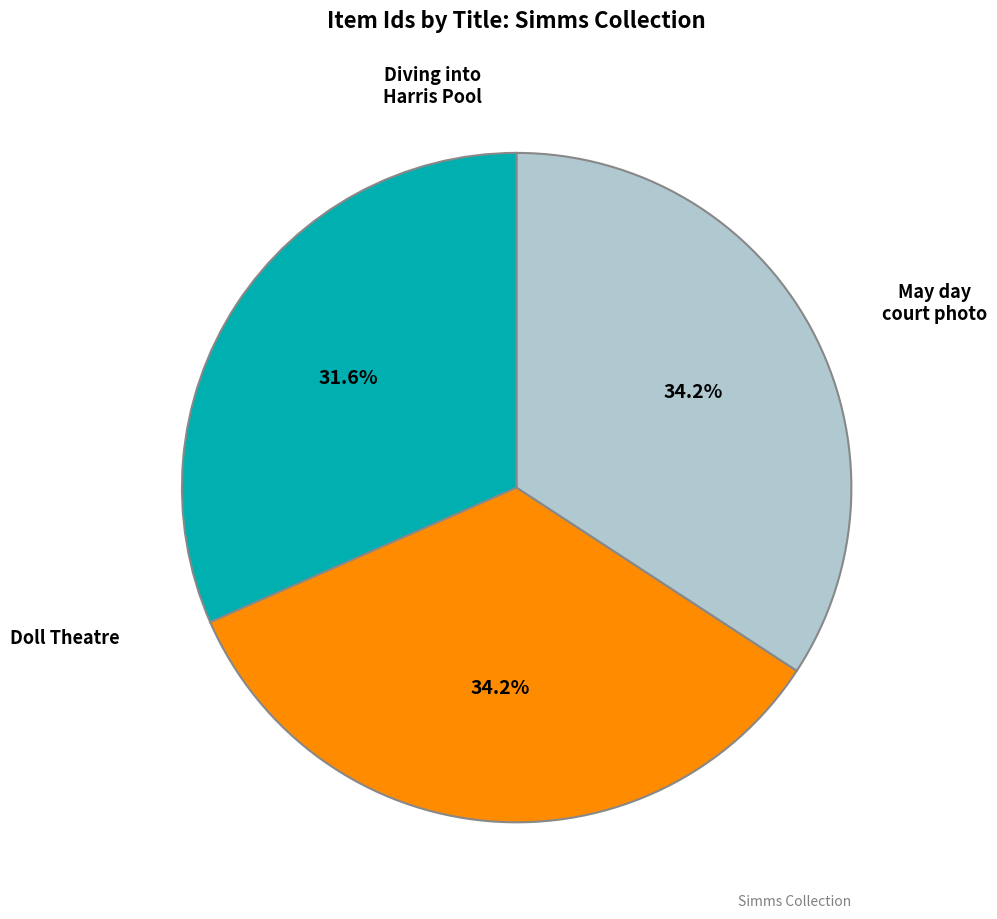

How many segments does this pie chart have?

3